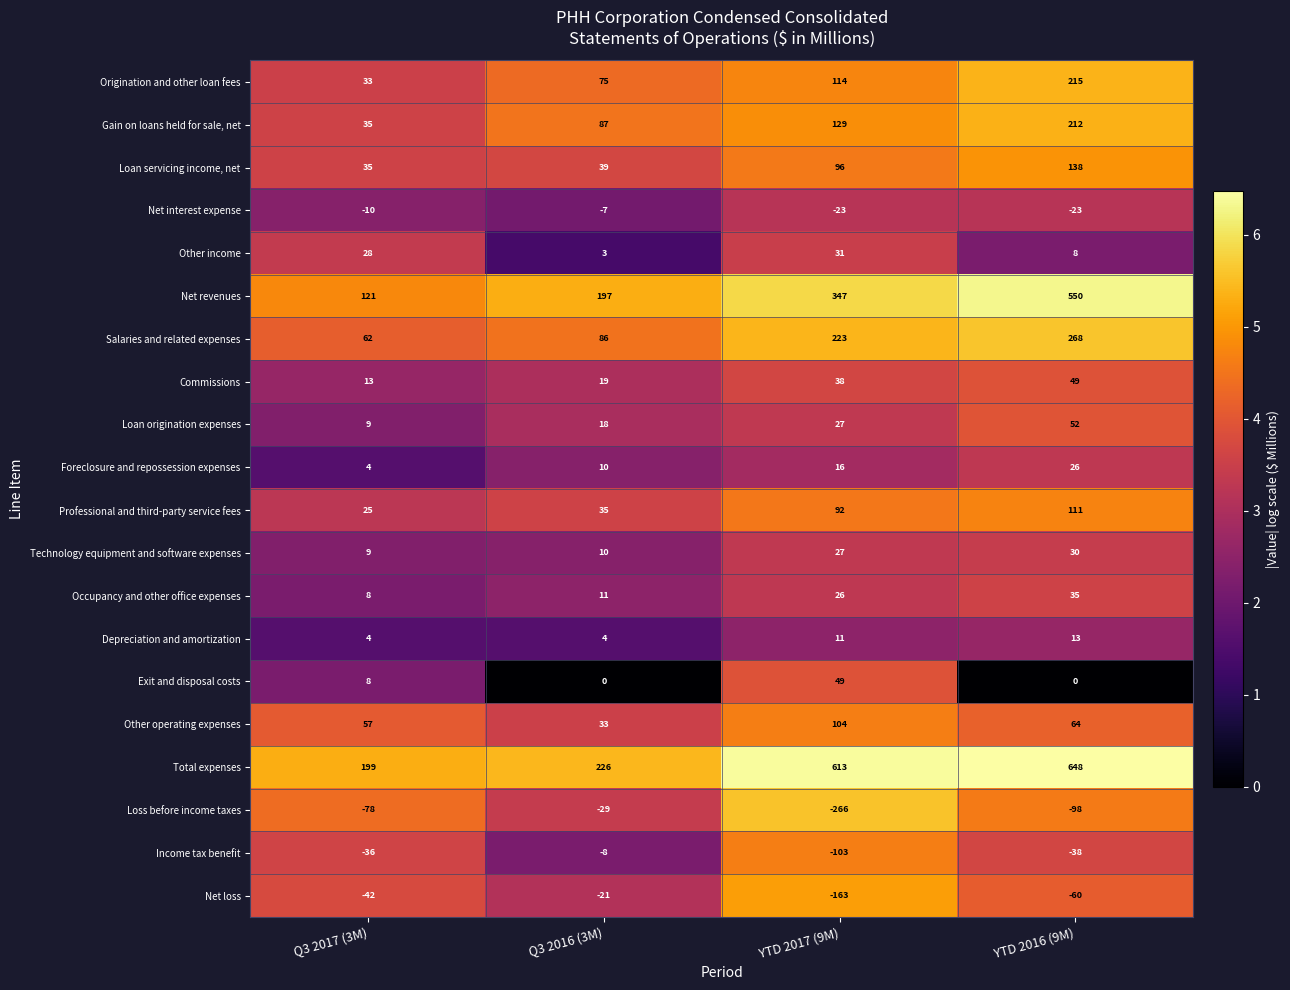

At which label is Commissions closest to 31?

YTD 2017 (9M)